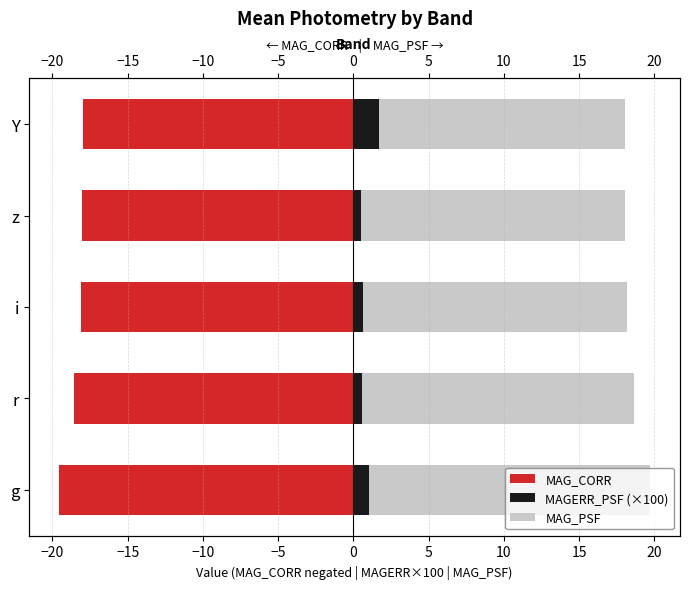

What is the value of the MAG_PSF bar at the 2nd from the left?

18.7